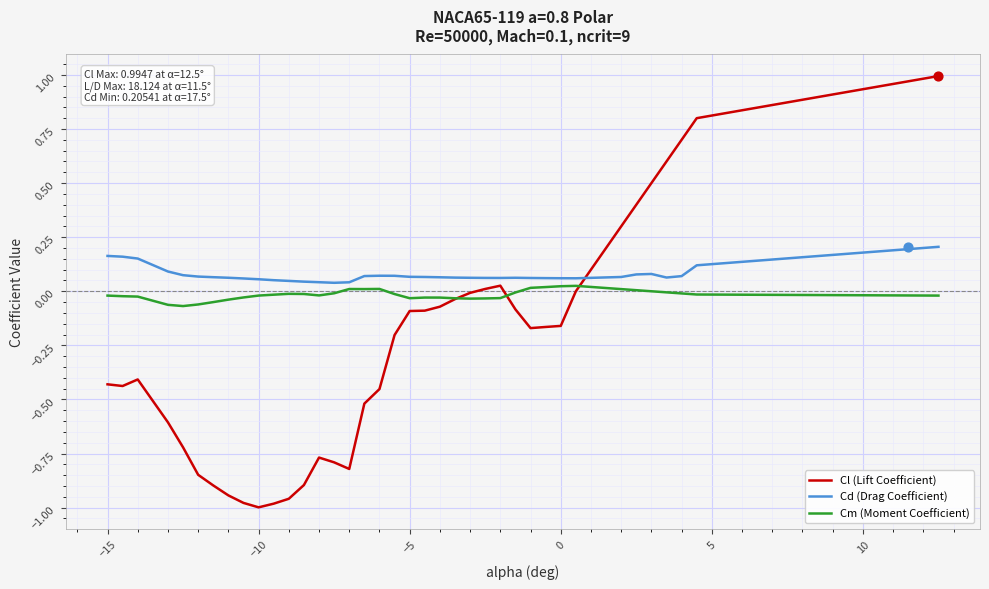

True or false: Cd (Drag Coefficient) and Cl (Lift Coefficient) intersect in this chart.

True